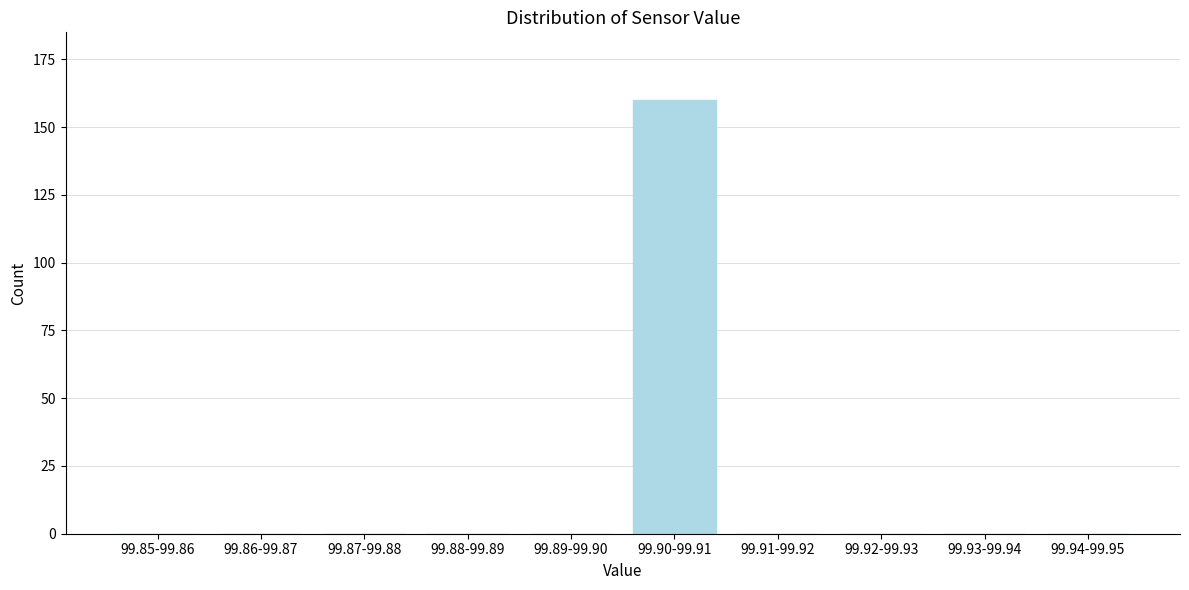

Reading right to left, extract all data points from this chart.

99.94-99.95=0	99.93-99.94=0	99.92-99.93=0	99.91-99.92=0	99.90-99.91=160	99.89-99.90=0	99.88-99.89=0	99.87-99.88=0	99.86-99.87=0	99.85-99.86=0